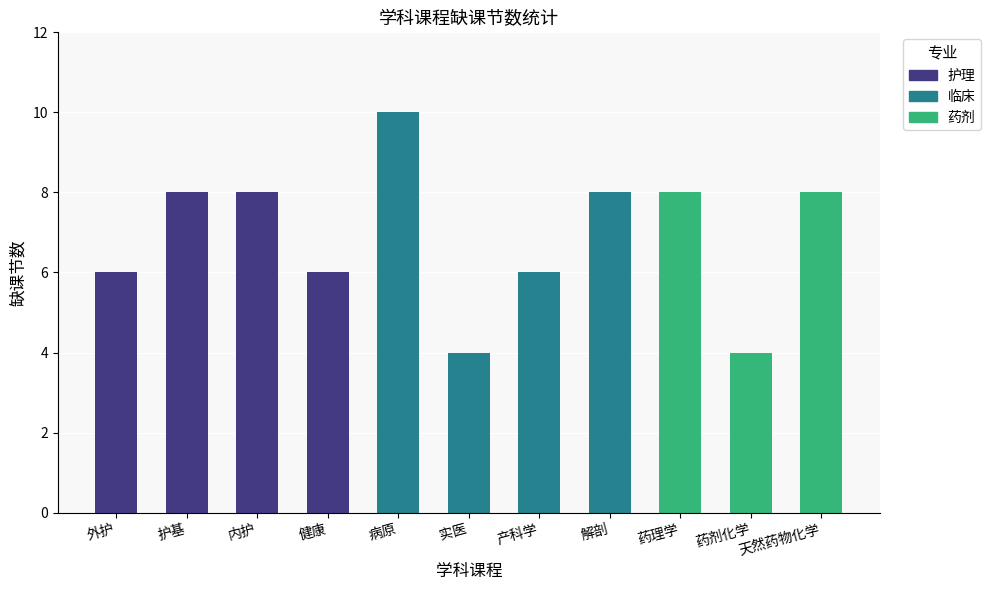

What is the value of the 1st bar from the left?

6